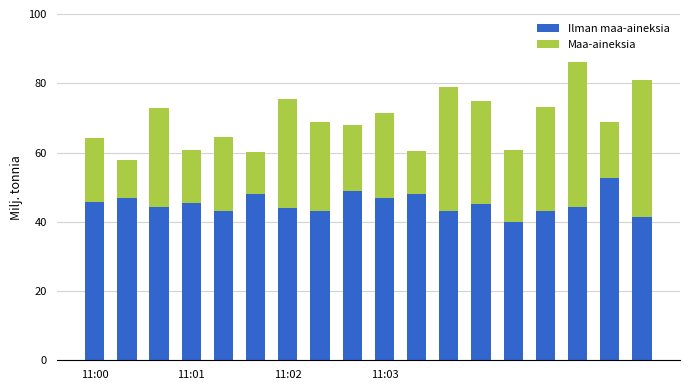

What is the maximum value for Ilman maa-aineksia?

52.7